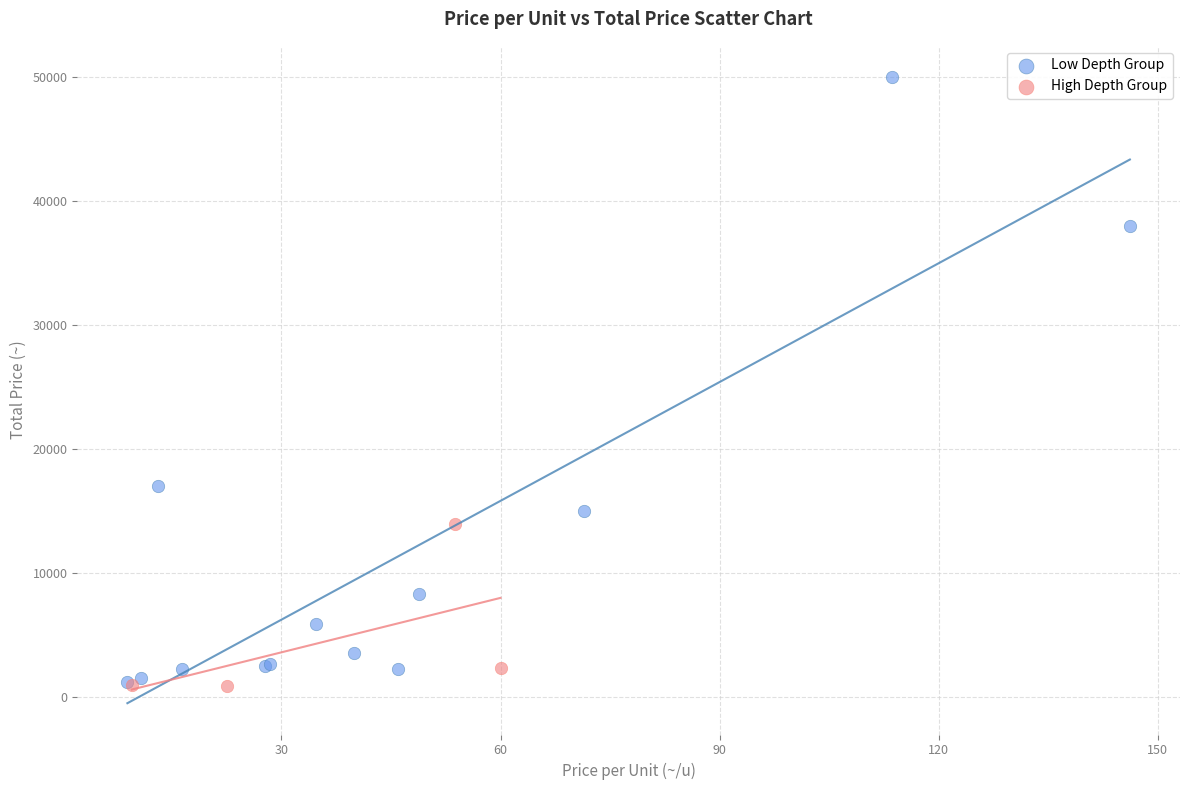

Which series contains the highest Y value?

Low Depth Group